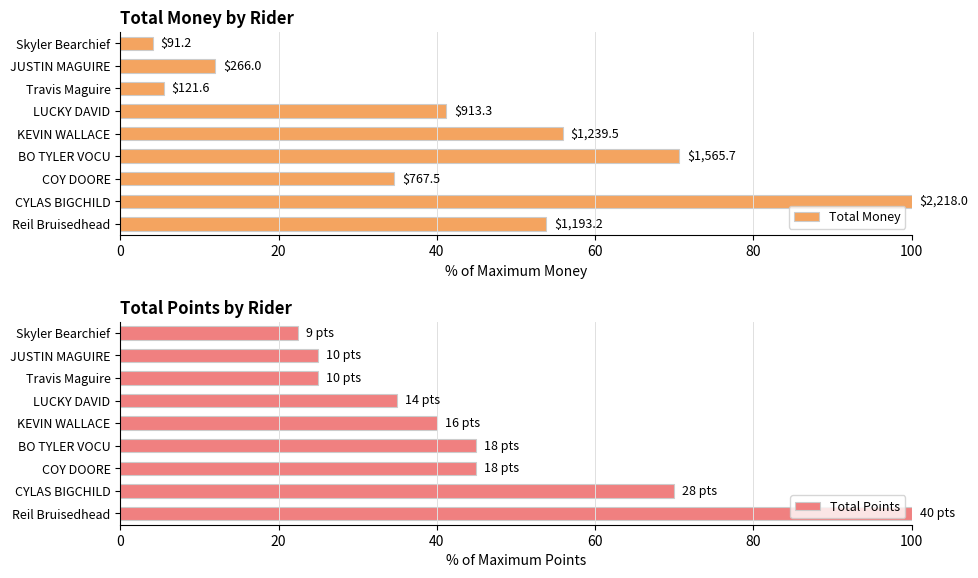

The value of Total Points at CYLAS BIGCHILD is 70.0. True or false?

True